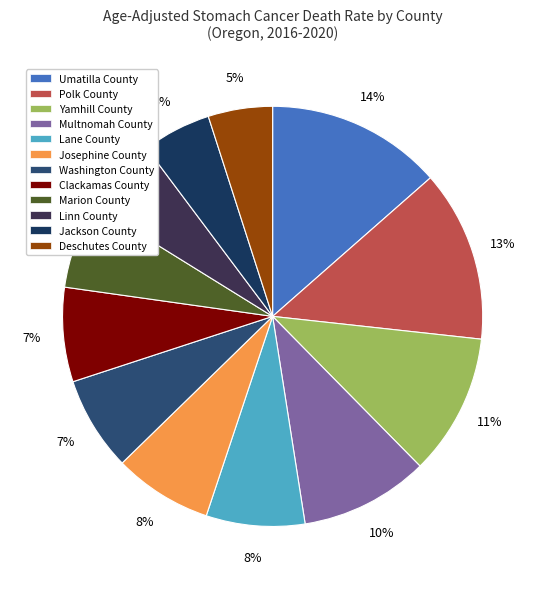

Does Josephine County represent more than half of the total?

No